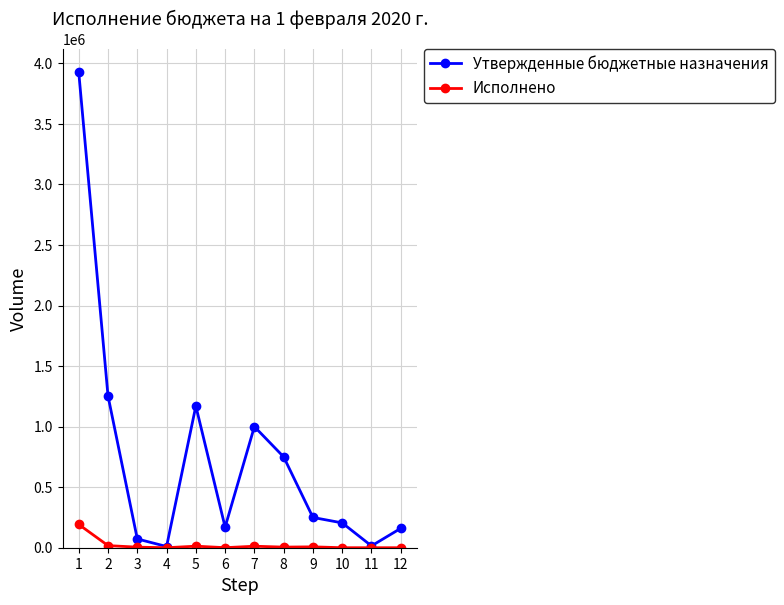

Is the value of Исполнено at 6 greater than the value of Утвержденные бюджетные назначения at 10?

No